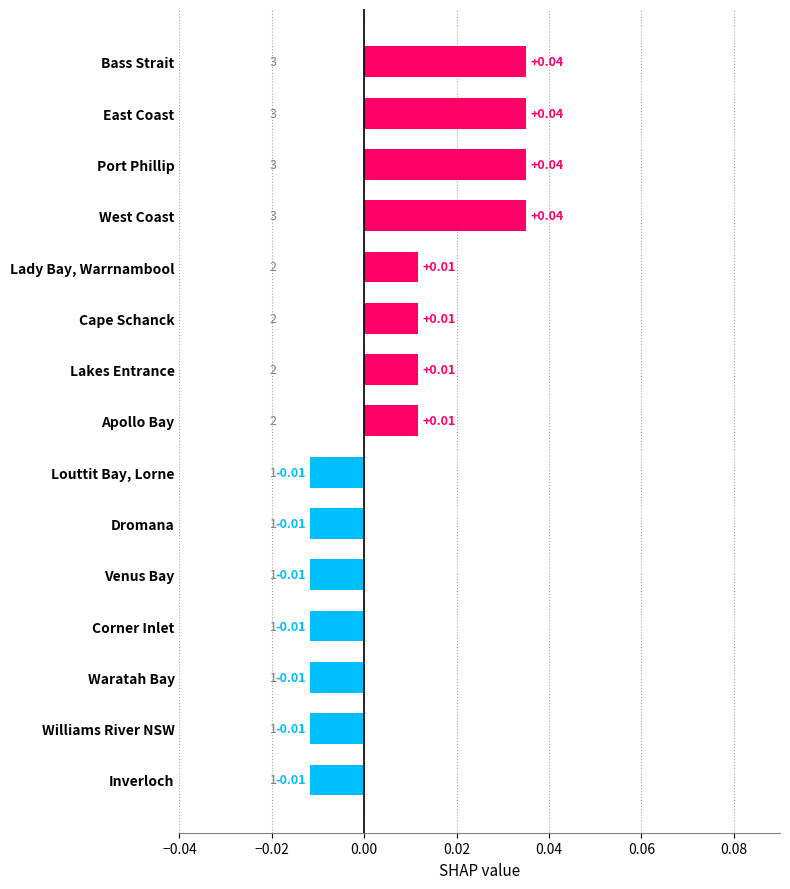

What is the label of the 8th bar from the top?

Apollo Bay